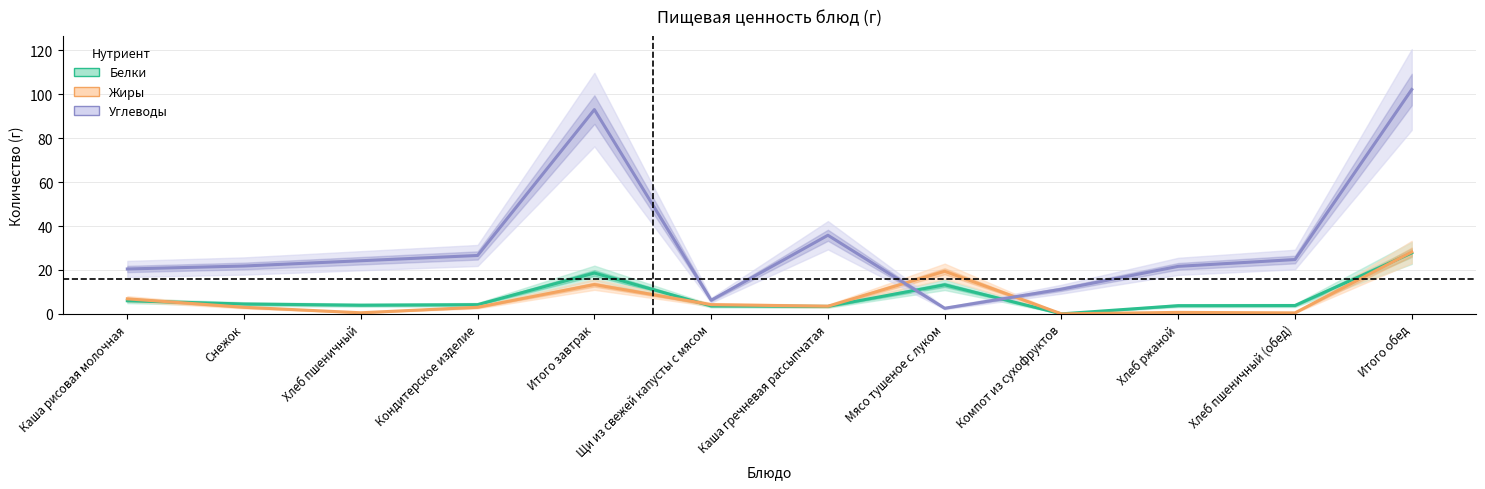

What is the difference between the maximum and minimum values in the Жиры series?

28.2